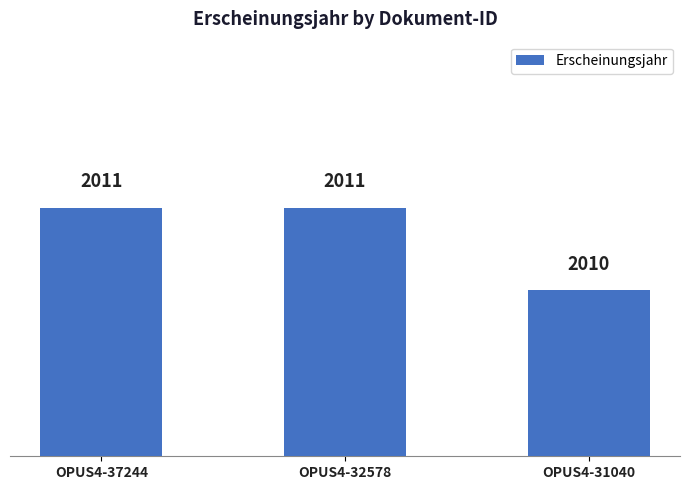

What is the maximum value shown in the chart?

2011